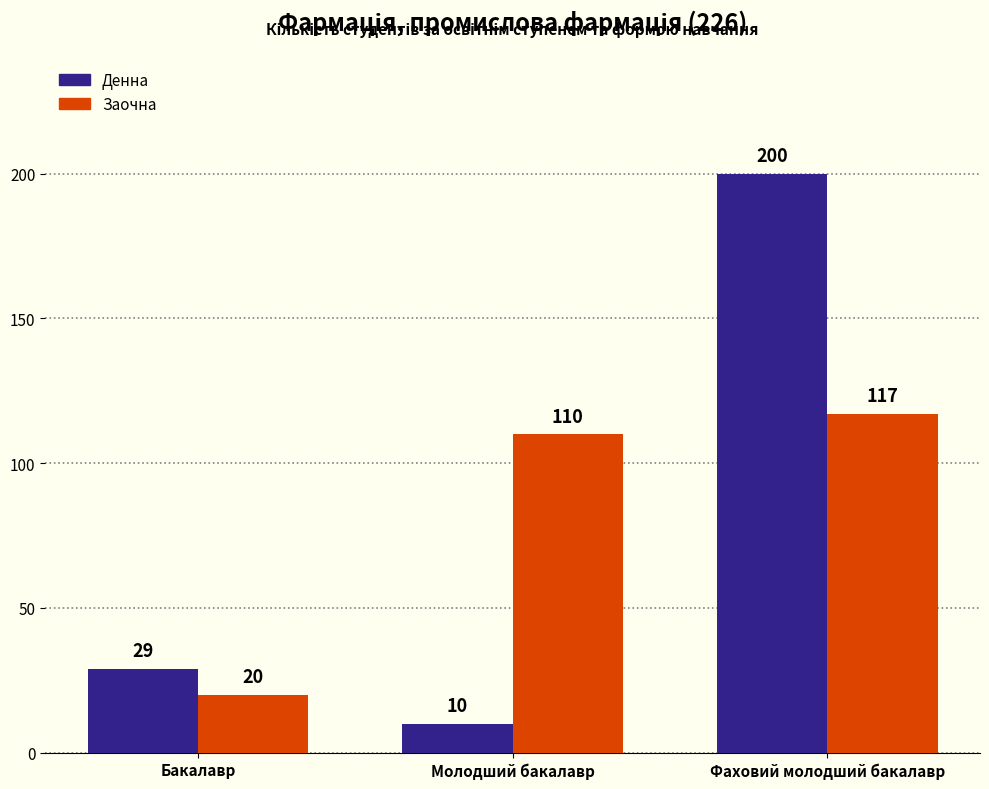

The Заочна series shows 110 at Молодший бакалавр. True or false?

True